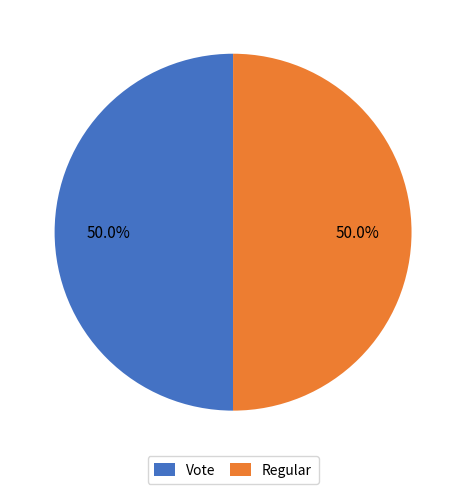

What is the ratio of the value at Vote to the value at Regular?

1.0